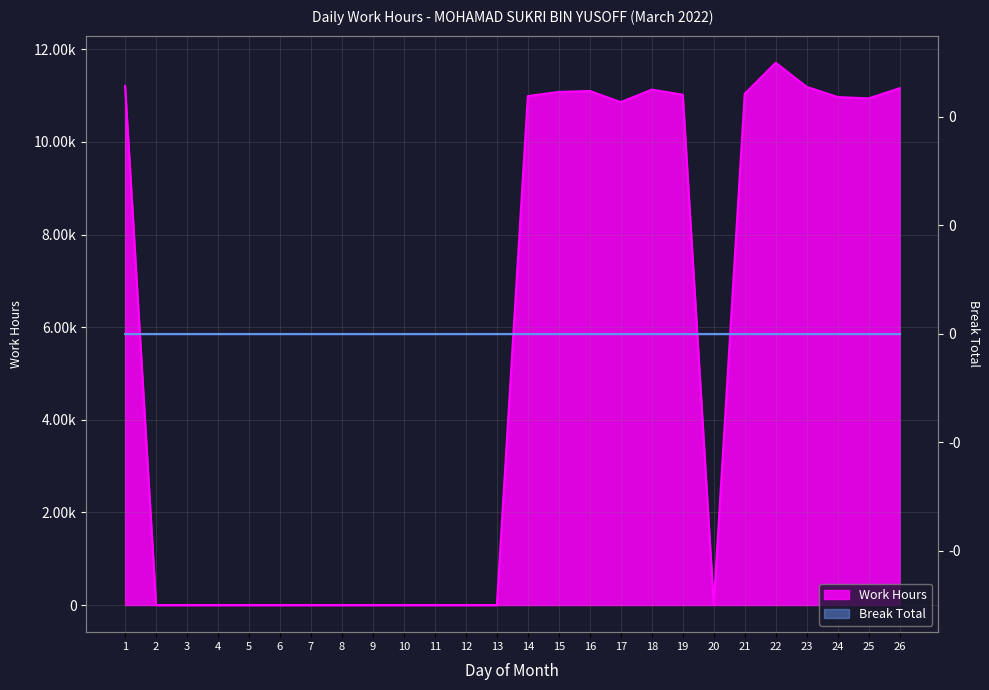

How many values are below 10860?

13